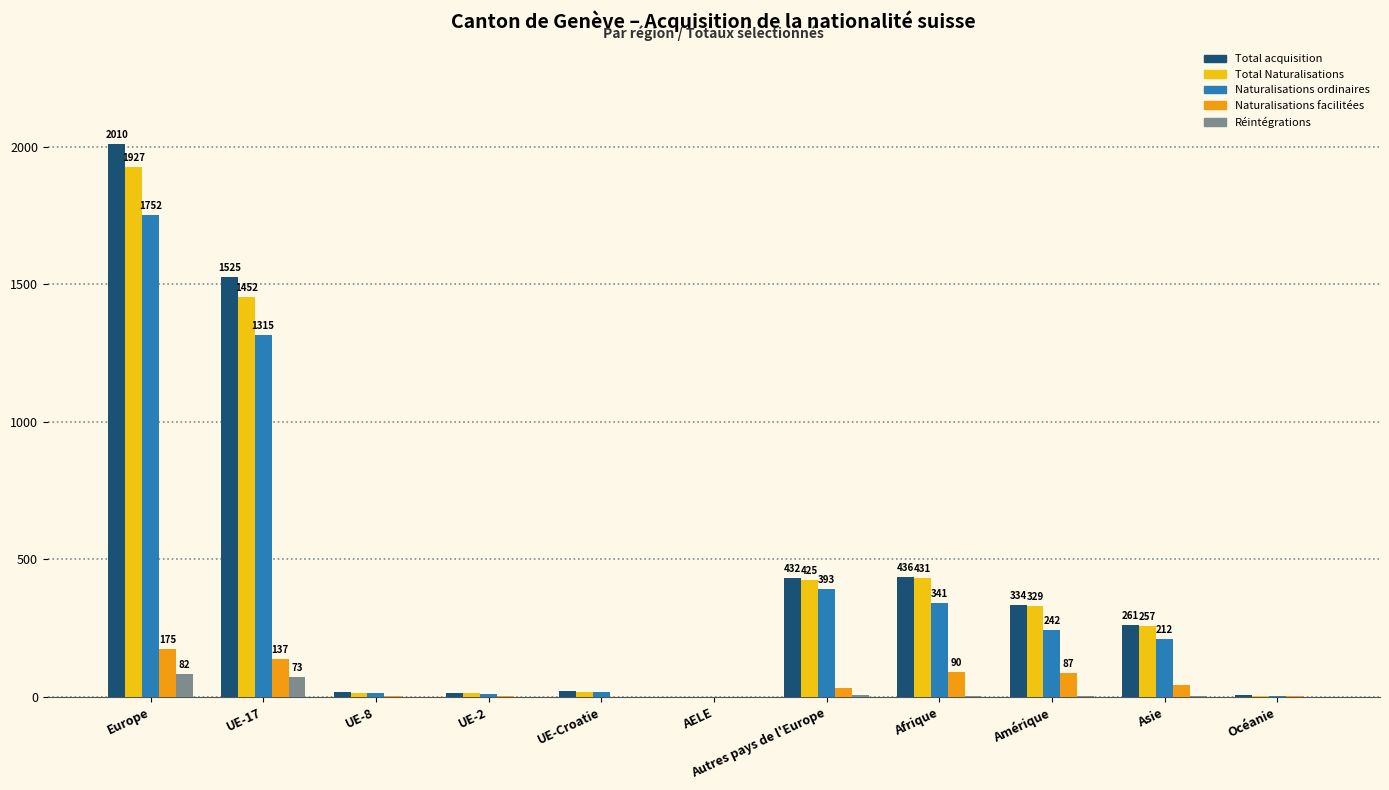

What is the maximum value shown in the chart?

2010